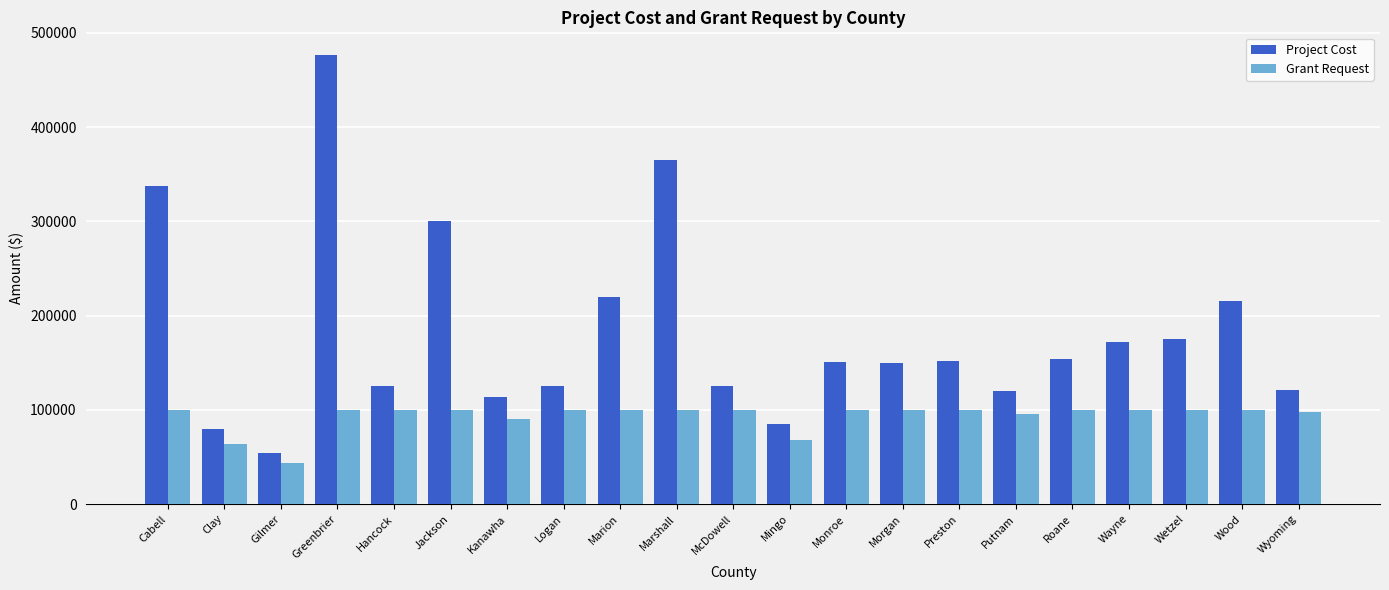

What is the value of the Project Cost bar at the 18th from the left?

172020